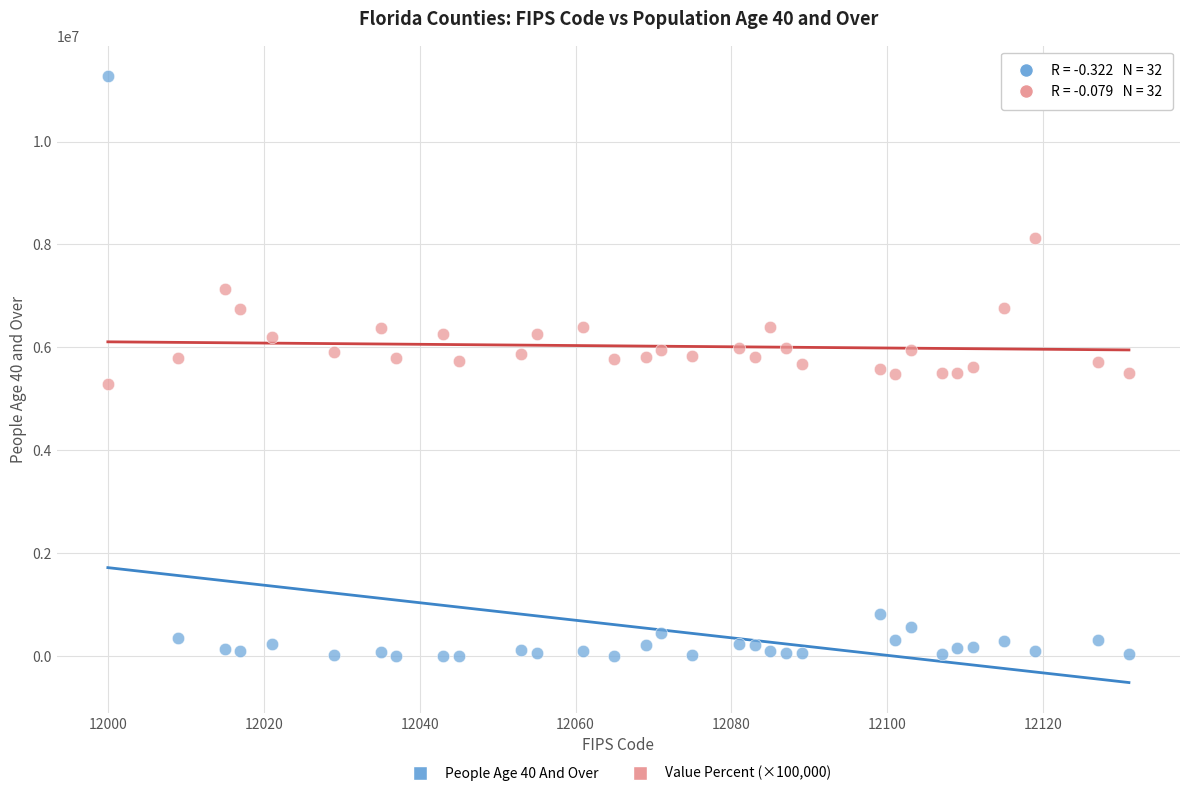

Which series has the largest Y range (max minus min)?

People Age 40 And Over